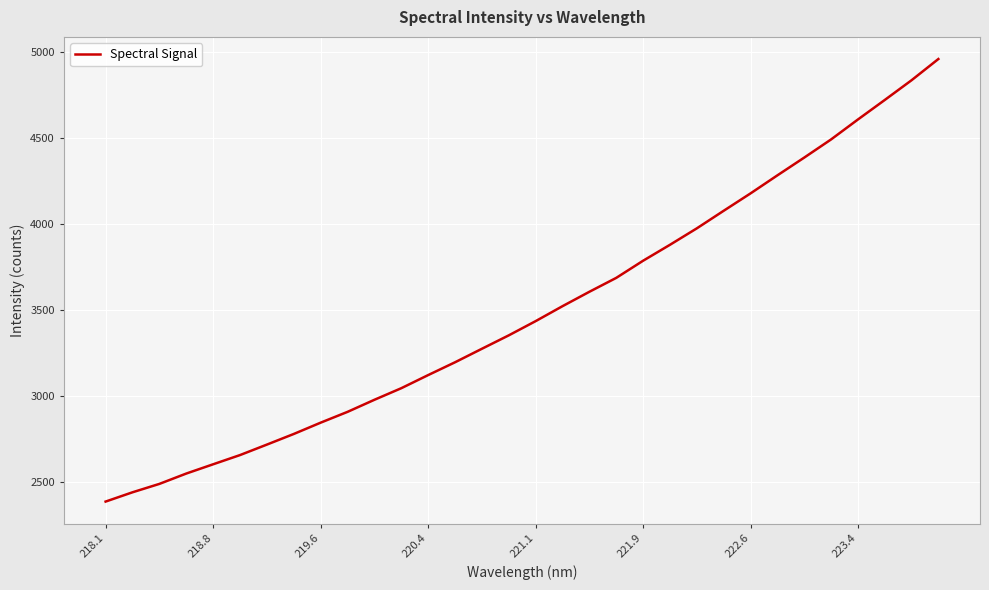

What is the smallest value displayed?

2383.9